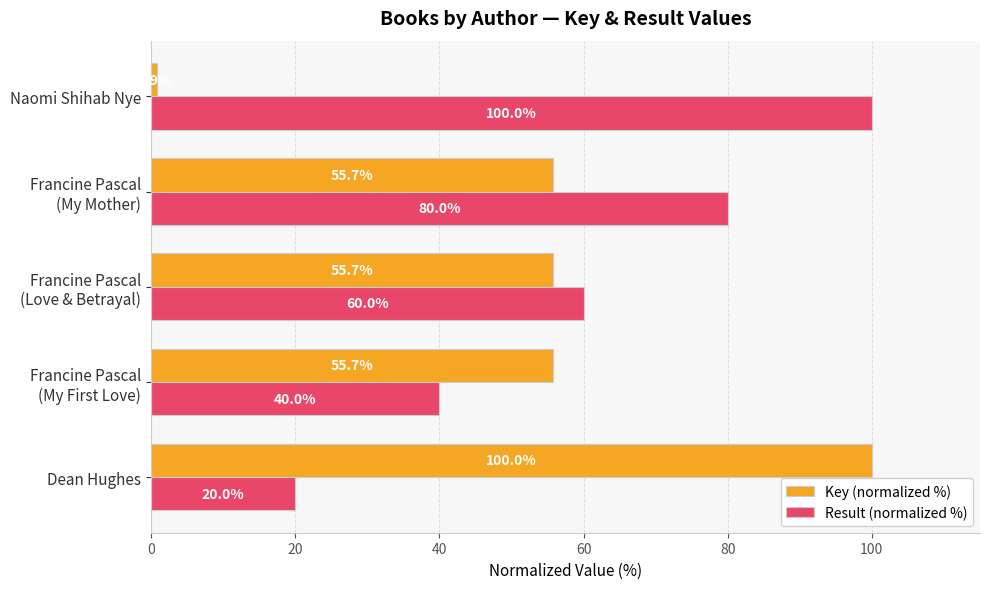

Rank the series at Dean Hughes from highest to lowest value.

Key (normalized %), Result (normalized %)